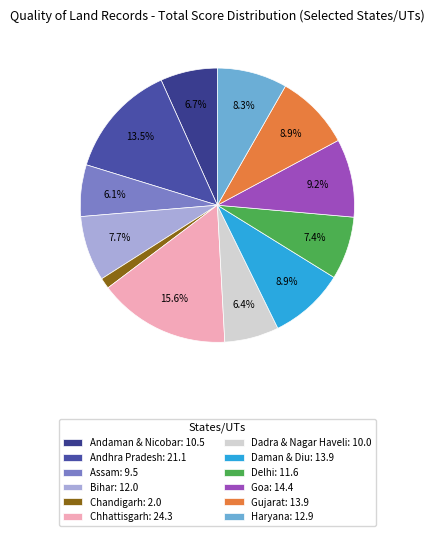

To the nearest percent, what is the average slice percentage?

8%